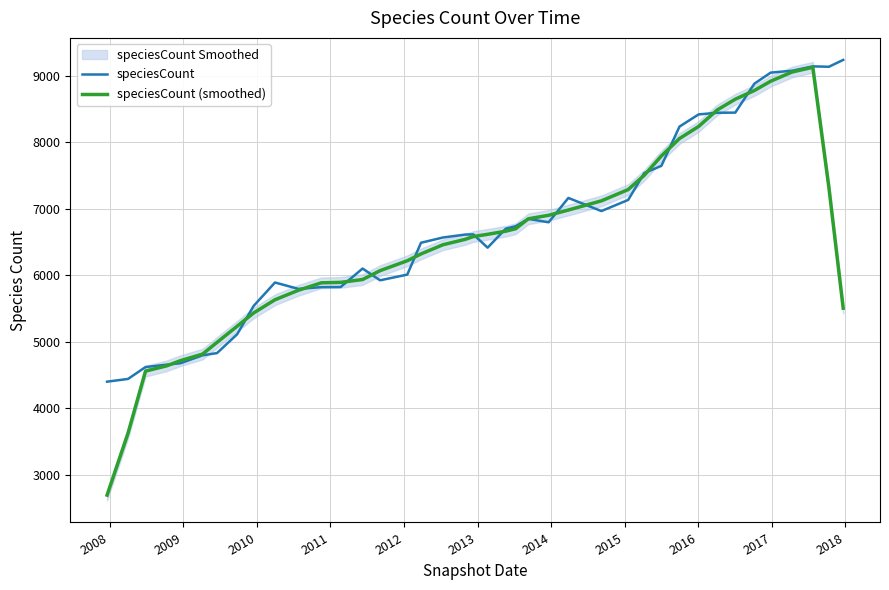

At how many categories does at least one series exceed 4546?

38